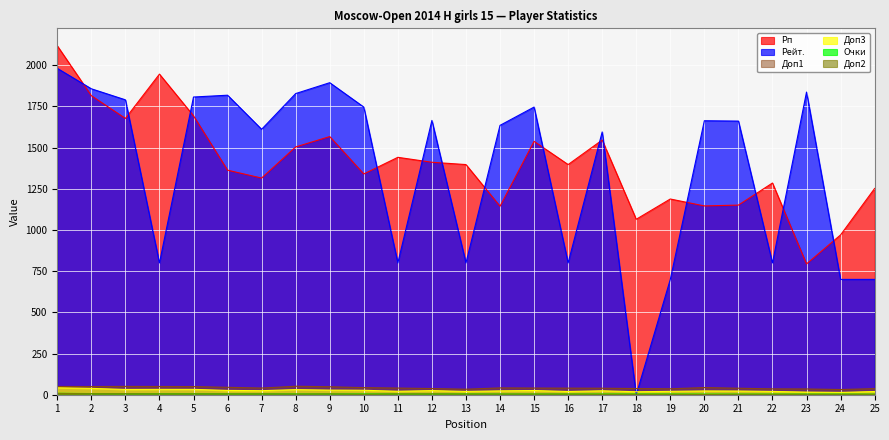

What is the total value across all series at 13?

2259.5